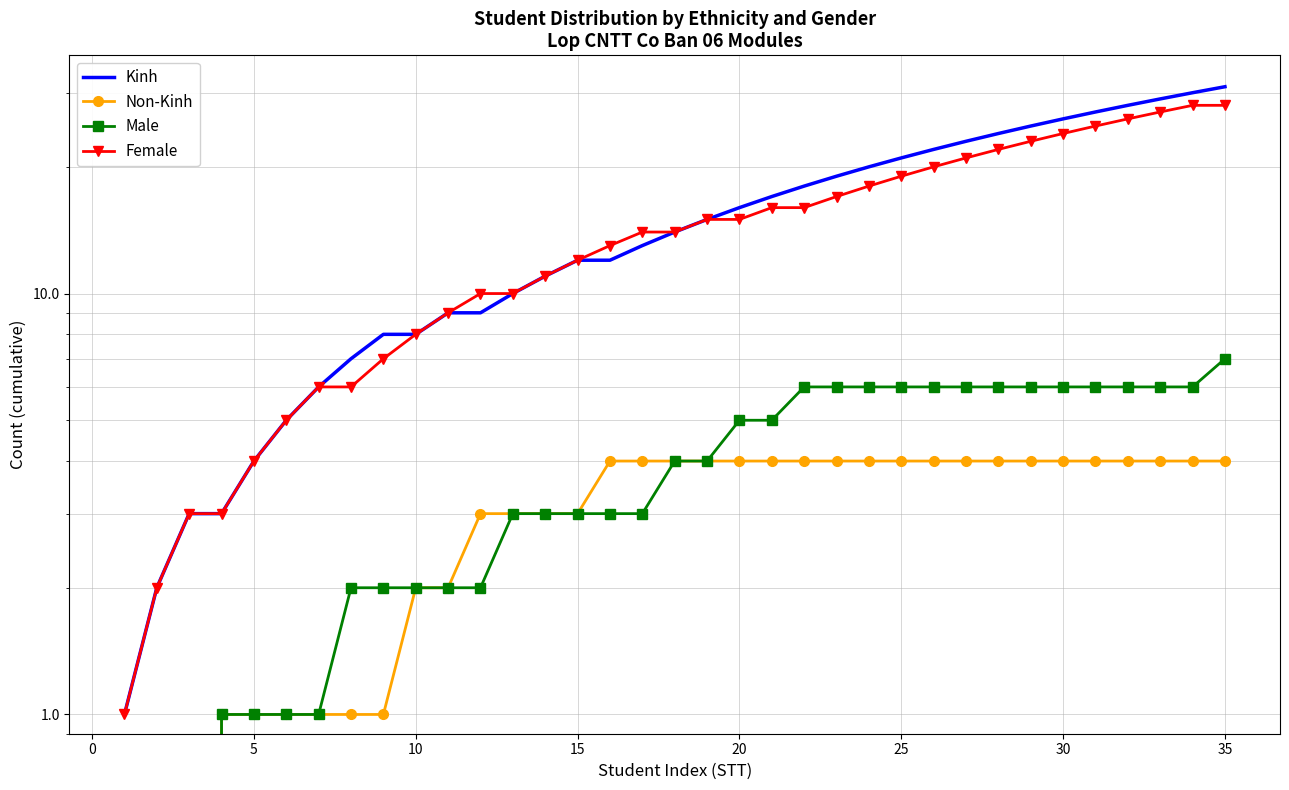

Reading left to right, list all the values displayed in this chart.

Kinh: 1	2	3	3	4	5	6	7	8	8	9	9	10	11	12	12	13	14	15	16	17	18	19	20	21	22	23	24	25	26	27	28	29	30	31
Non-Kinh: 0	0	0	1	1	1	1	1	1	2	2	3	3	3	3	4	4	4	4	4	4	4	4	4	4	4	4	4	4	4	4	4	4	4	4
Male: 0	0	0	1	1	1	1	2	2	2	2	2	3	3	3	3	3	4	4	5	5	6	6	6	6	6	6	6	6	6	6	6	6	6	7
Female: 1	2	3	3	4	5	6	6	7	8	9	10	10	11	12	13	14	14	15	15	16	16	17	18	19	20	21	22	23	24	25	26	27	28	28